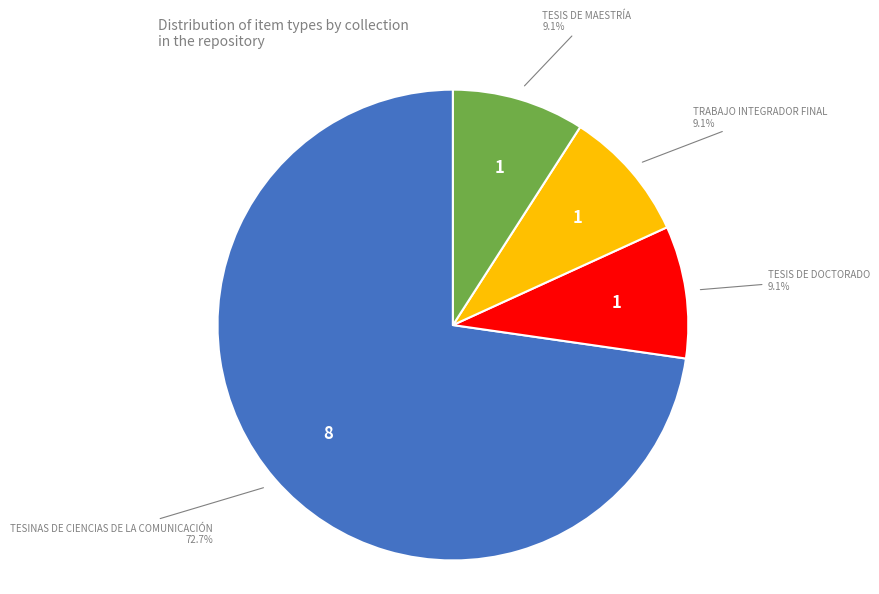

Is there a majority slice in this chart?

Yes